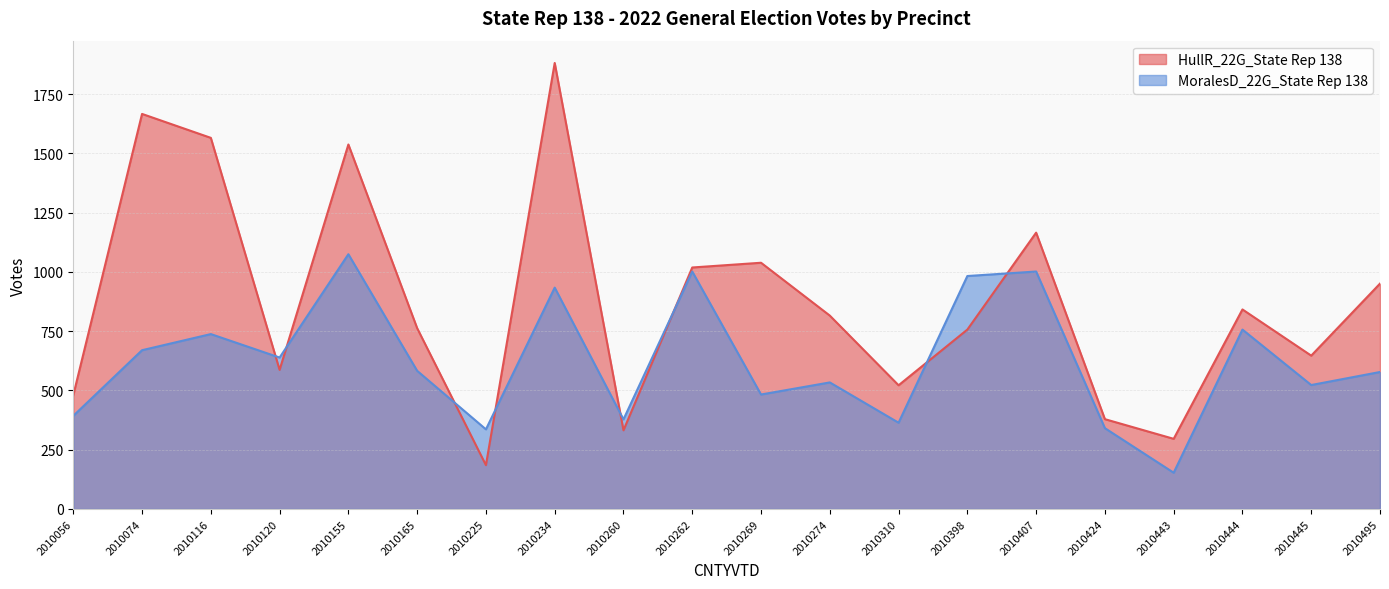

Is the value of HullR_22G_State Rep 138 at 2010262 greater than the value of MoralesD_22G_State Rep 138 at 2010443?

Yes